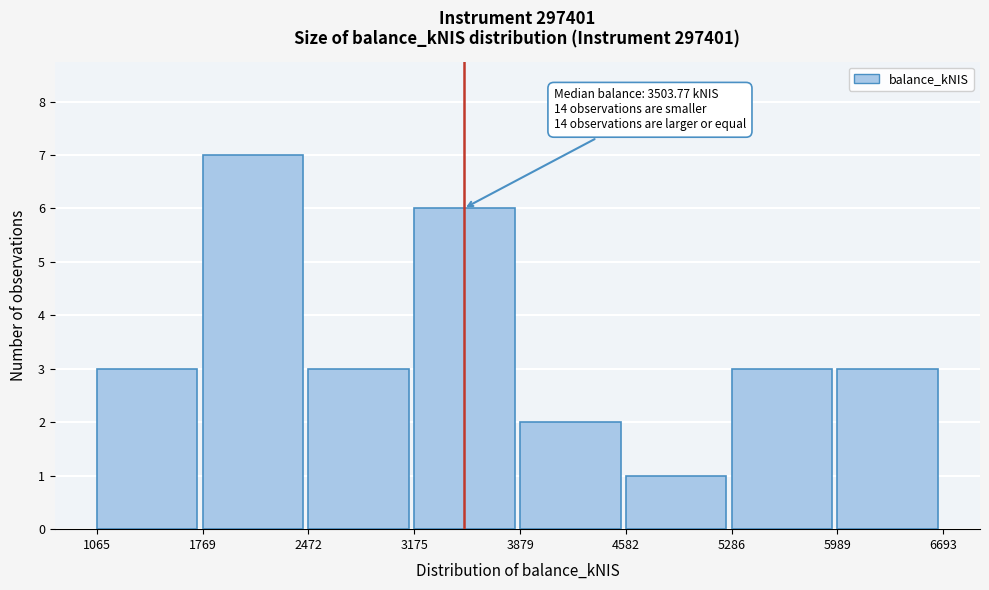

Which range on the x-axis has the tallest bar?

1769 to 2472